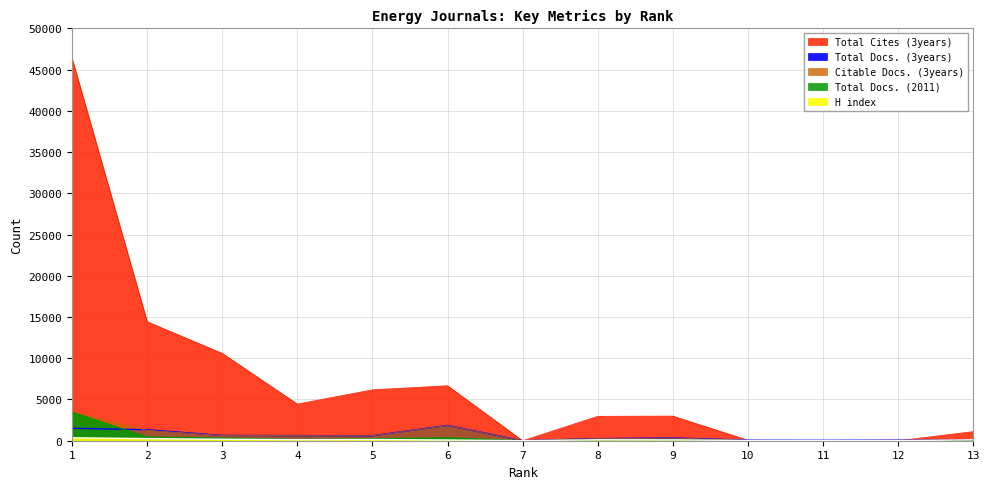

Is the value of Total Cites (3years) at 1 greater than the value of Total Docs. (3years) at 3?

Yes